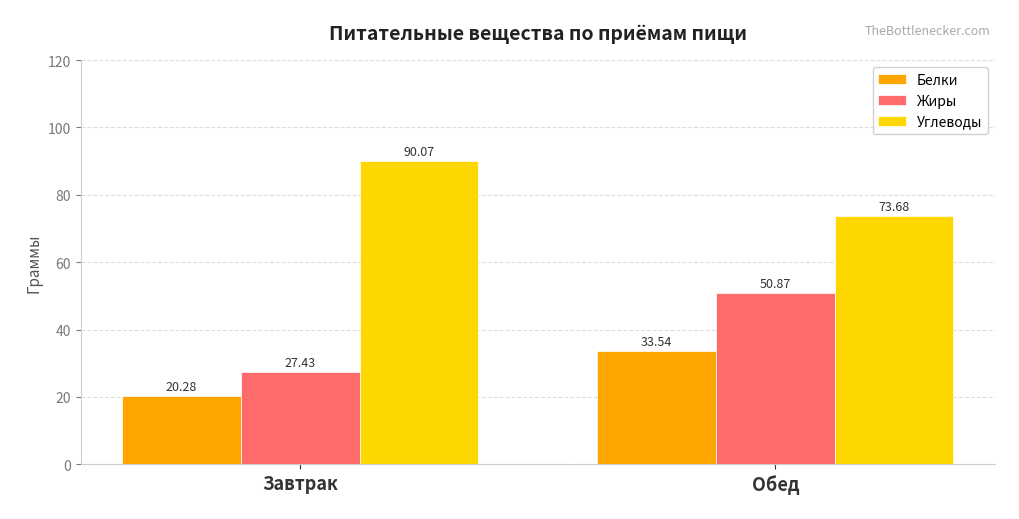

What is the smallest value displayed?

20.3